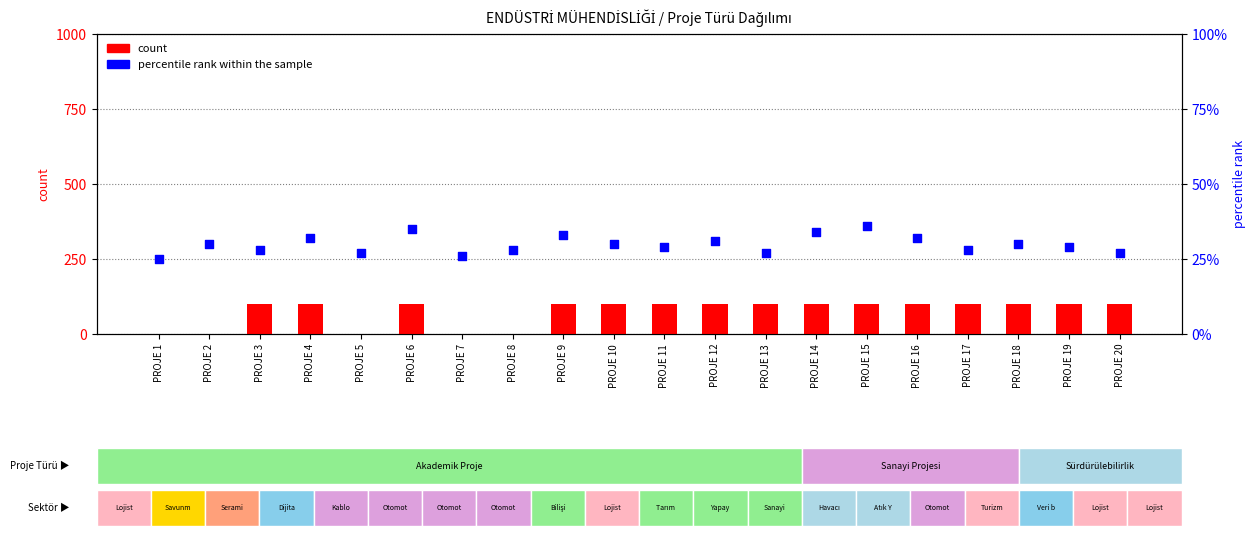

Is the value of percentile rank within the sample at PROJE 14 greater than the value of count at PROJE 5?

Yes